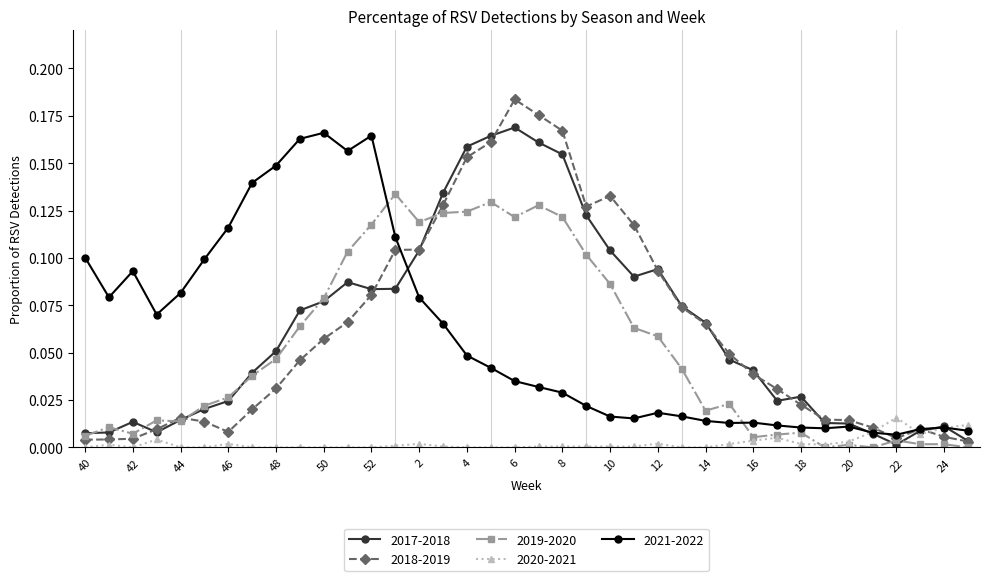

True or false: 2018-2019 has more than 0 points higher than both neighbors.

True